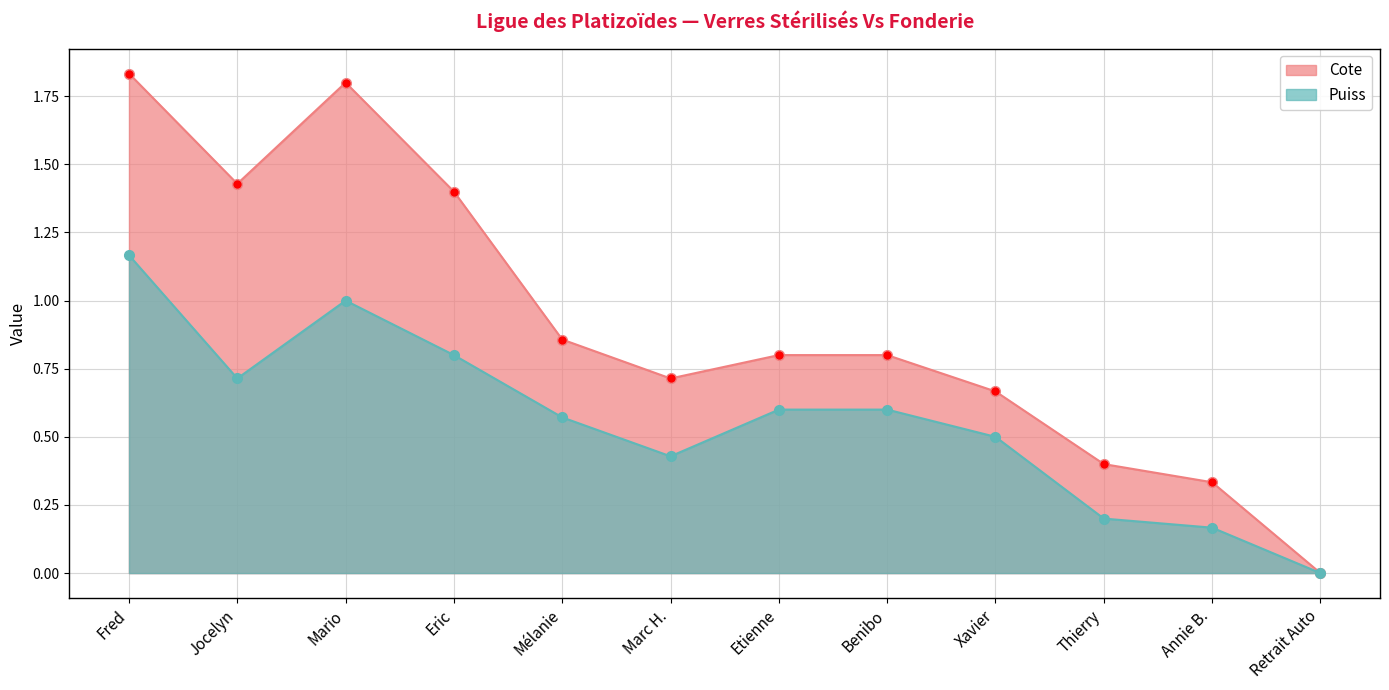

At which category is the sum across all series the highest?

Fred